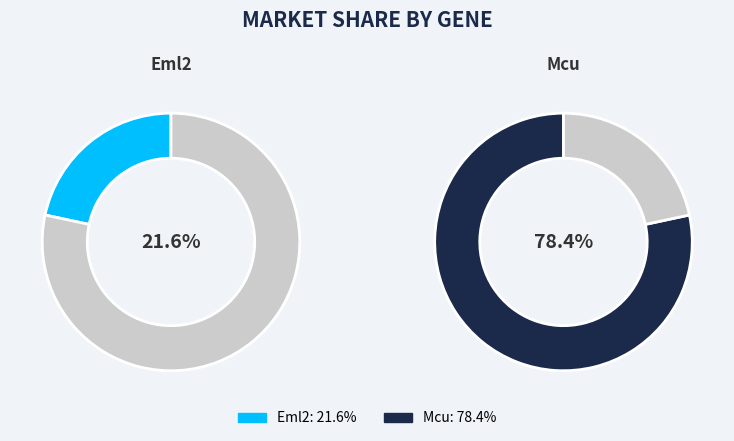

What is the largest slice in the pie chart?

Mcu